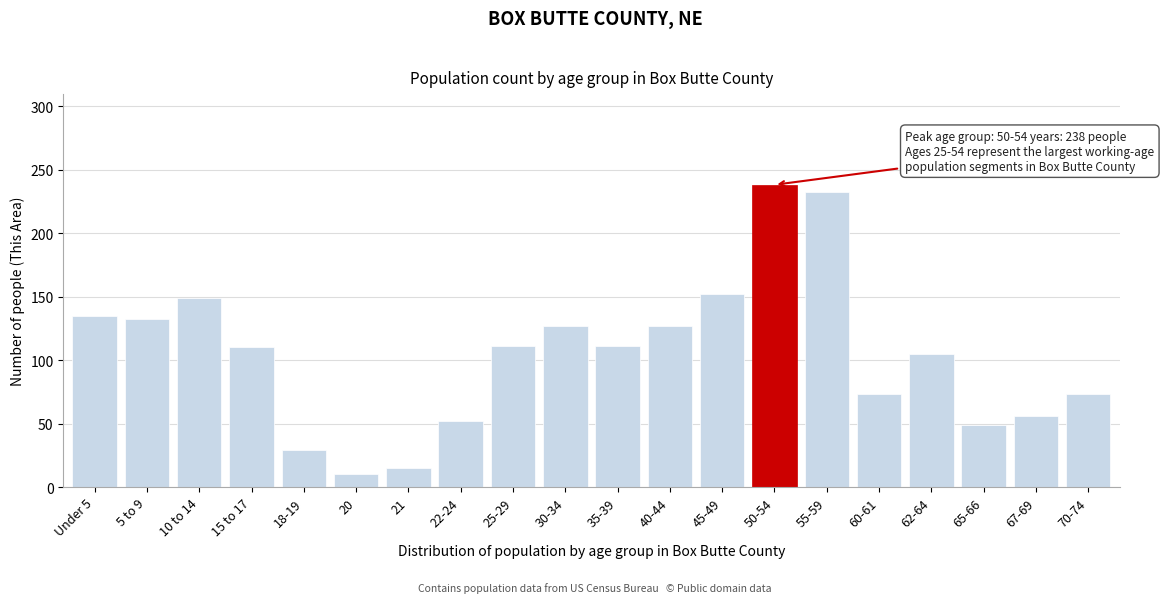

What is the label of the 1st bar from the right?

70-74